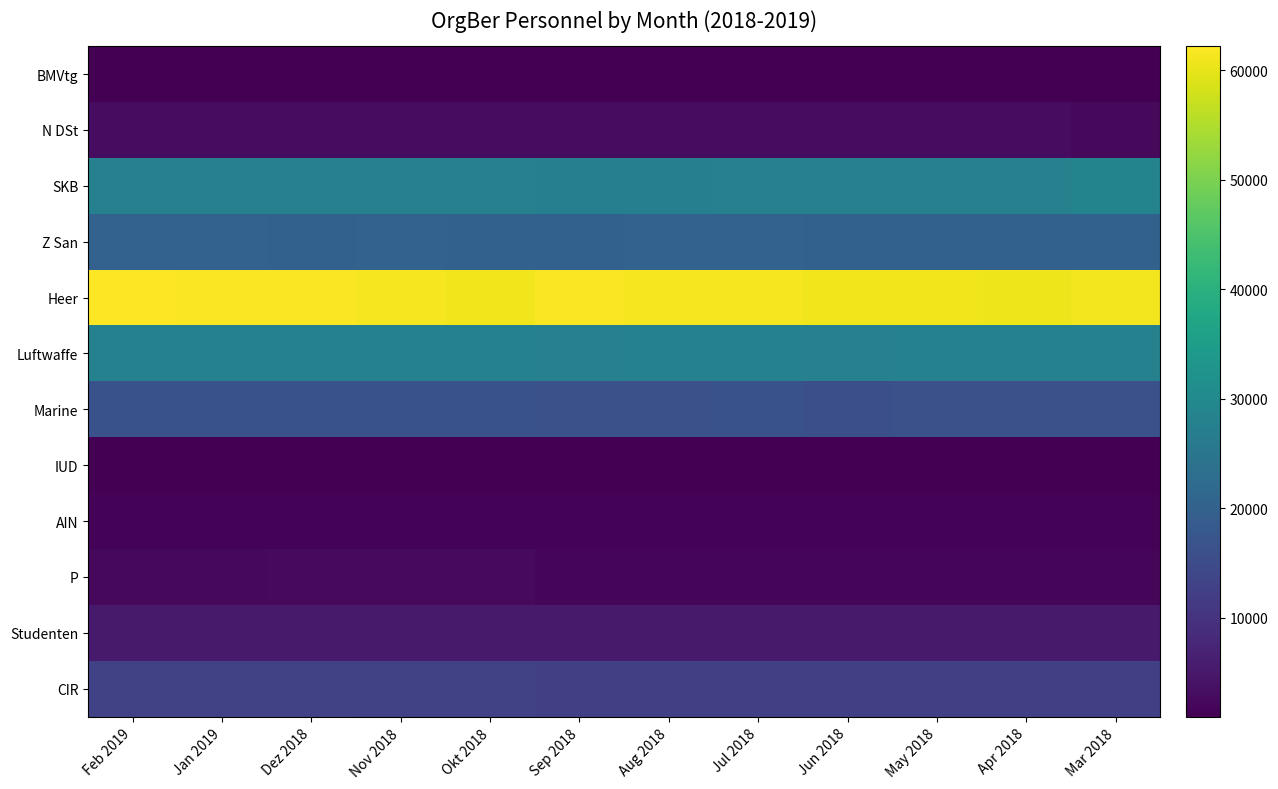

Reading left to right, list all the values displayed in this chart.

BMVtg: Feb 2019=1117	Jan 2019=1117	Dez 2018=1123	Nov 2018=1119	Okt 2018=1112	Sep 2018=1083	Aug 2018=1059	Jul 2018=986	Jun 2018=986	May 2018=992	Apr 2018=994	Mar 2018=998
N DSt: Feb 2019=3116	Jan 2019=3111	Dez 2018=3088	Nov 2018=3093	Okt 2018=3089	Sep 2018=3039	Aug 2018=3031	Jul 2018=3033	Jun 2018=3036	May 2018=3029	Apr 2018=3029	Mar 2018=2249
SKB: Feb 2019=27692	Jan 2019=27603	Dez 2018=27640	Nov 2018=27651	Okt 2018=27557	Sep 2018=27412	Aug 2018=27473	Jul 2018=27601	Jun 2018=27654	May 2018=27659	Apr 2018=27642	Mar 2018=28512
Z San: Feb 2019=20166	Jan 2019=20150	Dez 2018=20053	Nov 2018=20125	Okt 2018=20088	Sep 2018=19972	Aug 2018=20165	Jul 2018=20145	Jun 2018=19908	May 2018=20002	Apr 2018=19992	Mar 2018=19959
Heer: Feb 2019=62194	Jan 2019=61837	Dez 2018=61946	Nov 2018=61440	Okt 2018=60905	Sep 2018=61721	Aug 2018=61363	Jul 2018=61290	Jun 2018=60925	May 2018=60954	Apr 2018=60664	Mar 2018=61066
Luftwaffe: Feb 2019=27946	Jan 2019=27902	Dez 2018=27767	Nov 2018=27855	Okt 2018=27780	Sep 2018=27583	Aug 2018=27928	Jul 2018=27794	Jun 2018=27704	May 2018=27767	Apr 2018=27764	Mar 2018=27877
Marine: Feb 2019=16448	Jan 2019=16438	Dez 2018=16286	Nov 2018=16371	Okt 2018=16363	Sep 2018=16182	Aug 2018=16255	Jul 2018=16339	Jun 2018=15931	May 2018=16047	Apr 2018=16098	Mar 2018=16087
IUD: Feb 2019=973	Jan 2019=971	Dez 2018=975	Nov 2018=975	Okt 2018=974	Sep 2018=979	Aug 2018=973	Jul 2018=965	Jun 2018=979	May 2018=974	Apr 2018=969	Mar 2018=983
AIN: Feb 2019=1631	Jan 2019=1631	Dez 2018=1617	Nov 2018=1620	Okt 2018=1612	Sep 2018=1601	Aug 2018=1604	Jul 2018=1602	Jun 2018=1602	May 2018=1601	Apr 2018=1596	Mar 2018=1573
P: Feb 2019=2335	Jan 2019=2355	Dez 2018=2409	Nov 2018=2445	Okt 2018=2449	Sep 2018=2064	Aug 2018=2009	Jul 2018=2043	Jun 2018=2097	May 2018=2120	Apr 2018=2130	Mar 2018=2158
Studenten: Feb 2019=5400	Jan 2019=5400	Dez 2018=5400	Nov 2018=5400	Okt 2018=5400	Sep 2018=5400	Aug 2018=5400	Jul 2018=5400	Jun 2018=5400	May 2018=5400	Apr 2018=5400	Mar 2018=5400
CIR: Feb 2019=13037	Jan 2019=12997	Dez 2018=12970	Nov 2018=12903	Okt 2018=12866	Sep 2018=12677	Aug 2018=12601	Jul 2018=12599	Jun 2018=12682	May 2018=12662	Apr 2018=12672	Mar 2018=12634